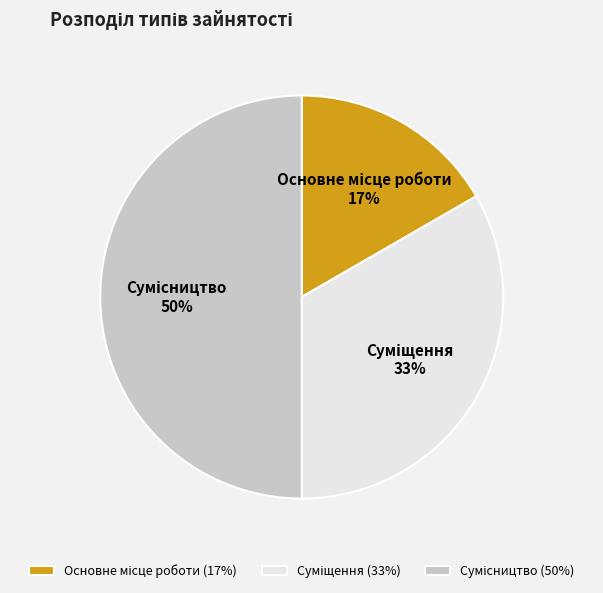

To the nearest percent, what is the average slice percentage?

33%